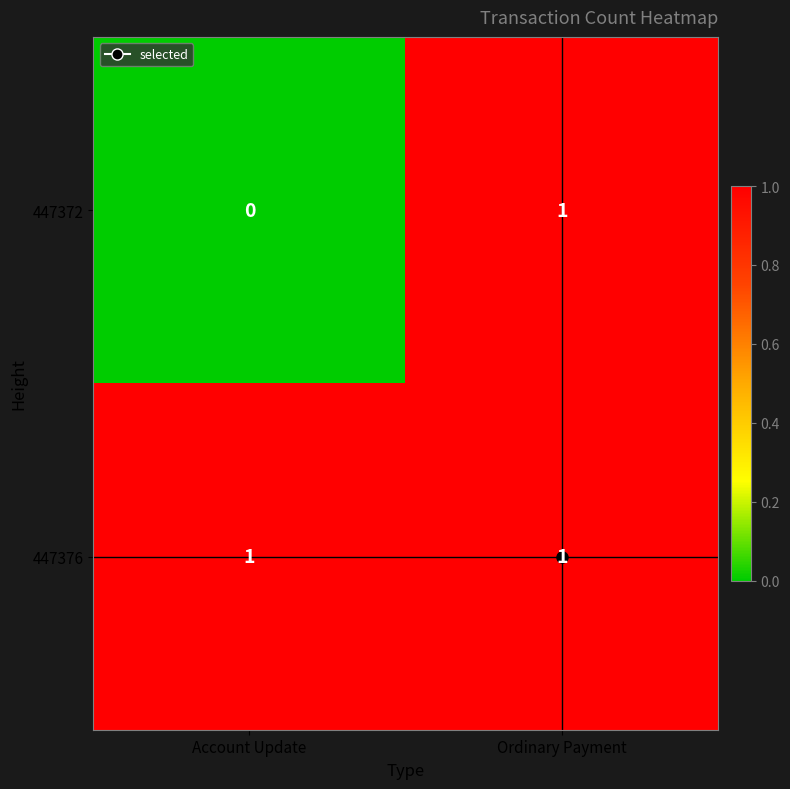

Which series changed the most between Account Update and Ordinary Payment?

447372